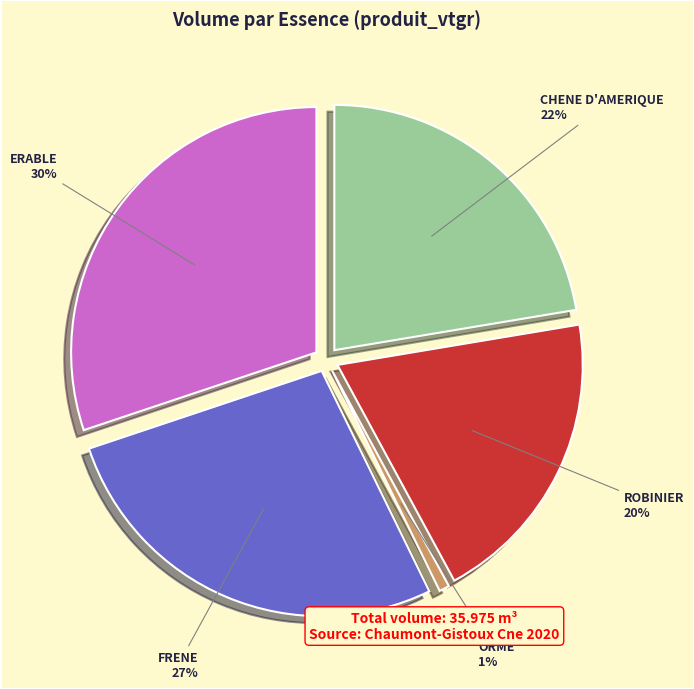

How many slices are in this pie chart?

5